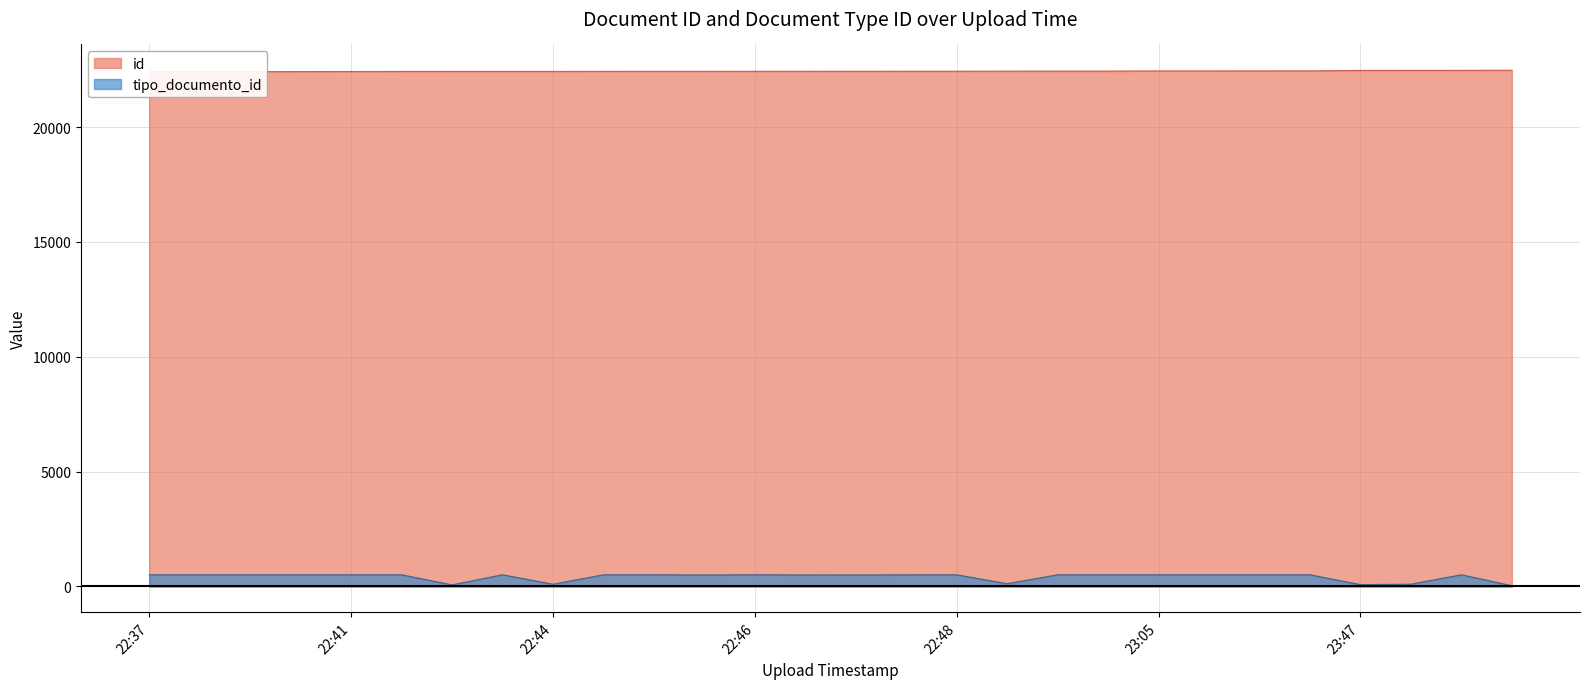

True or false: id has more than 1 interior local peaks.

False